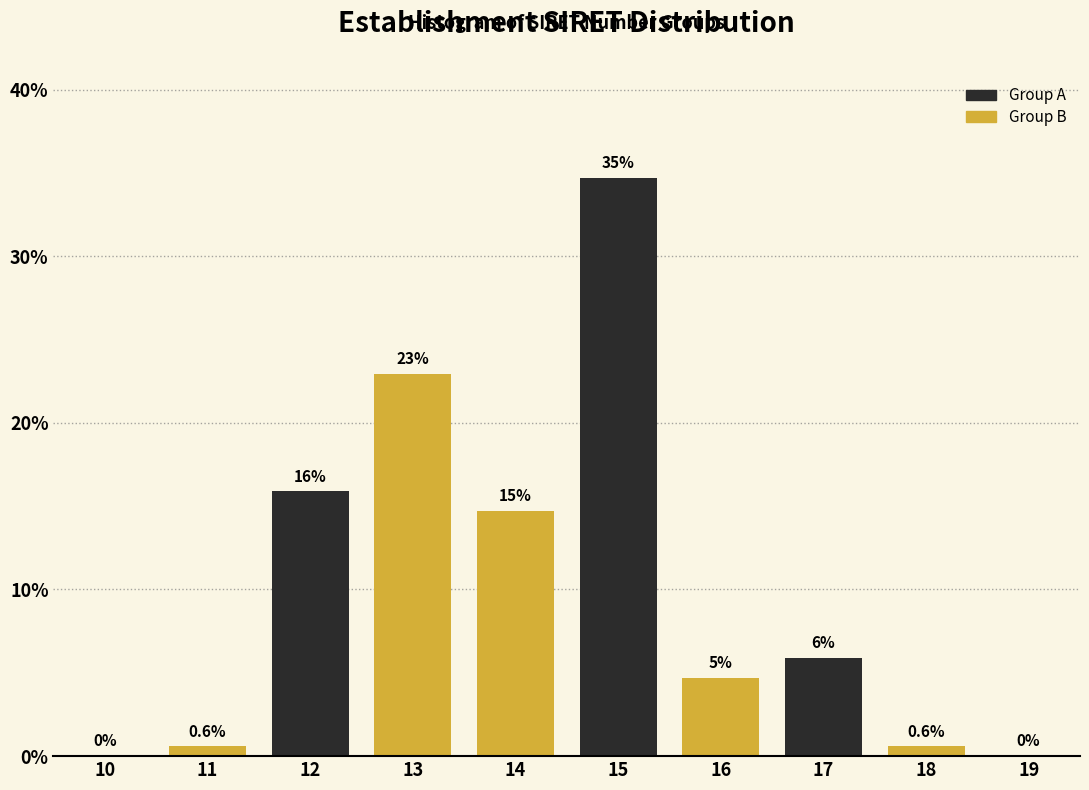

Reading right to left, transcribe all the data shown in this chart.

19=0.0	18=0.6	17=5.9	16=4.7	15=34.7	14=14.7	13=22.9	12=15.9	11=0.6	10=0.0